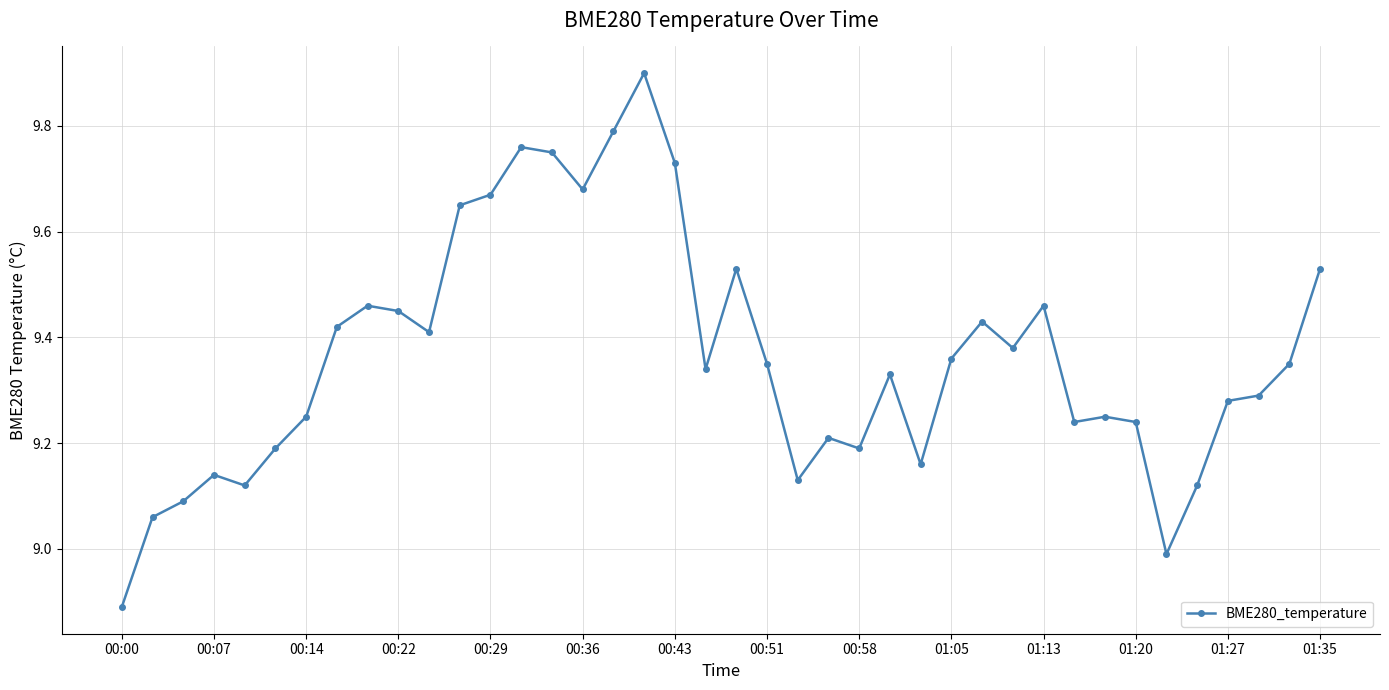

What is the value of the 35th point from the left?

9.0